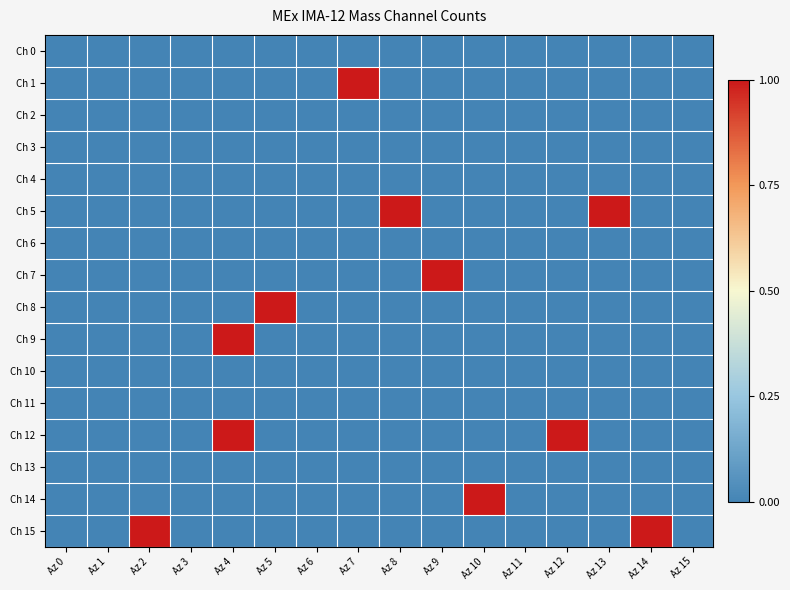

What is the maximum value shown in the chart?

1